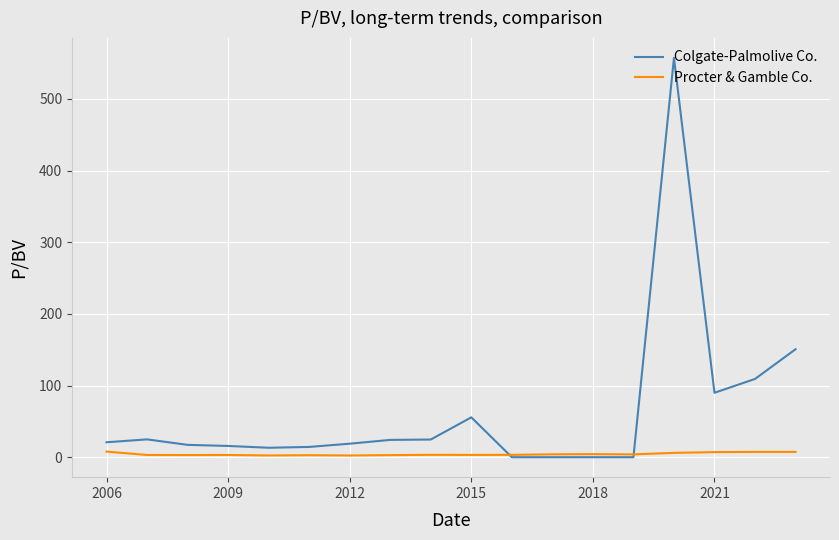

What is the average value of the Procter & Gamble Co. series?

4.3